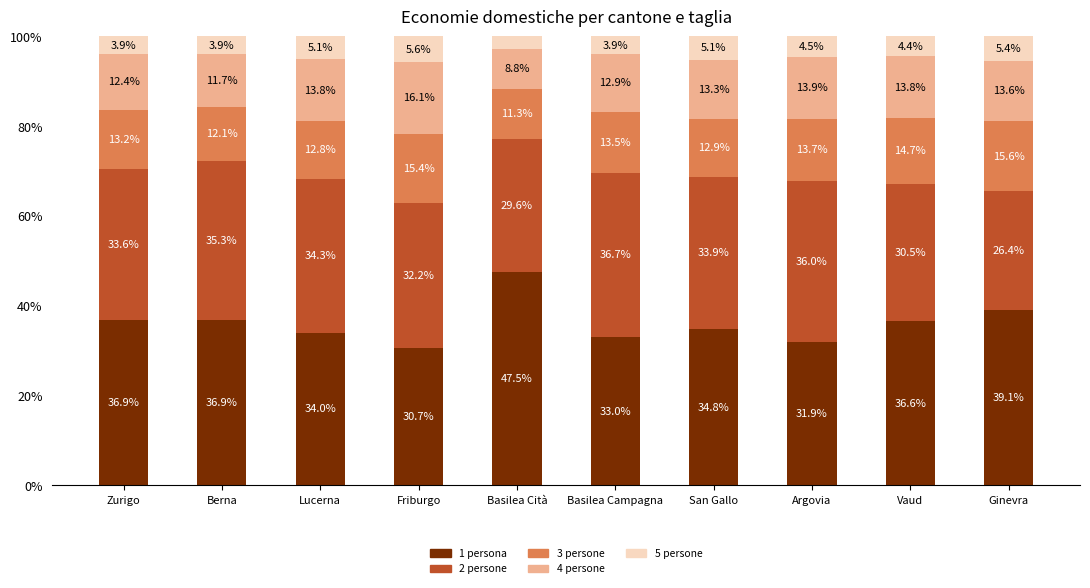

Where is 1 persona nearest to the value 39?

Ginevra